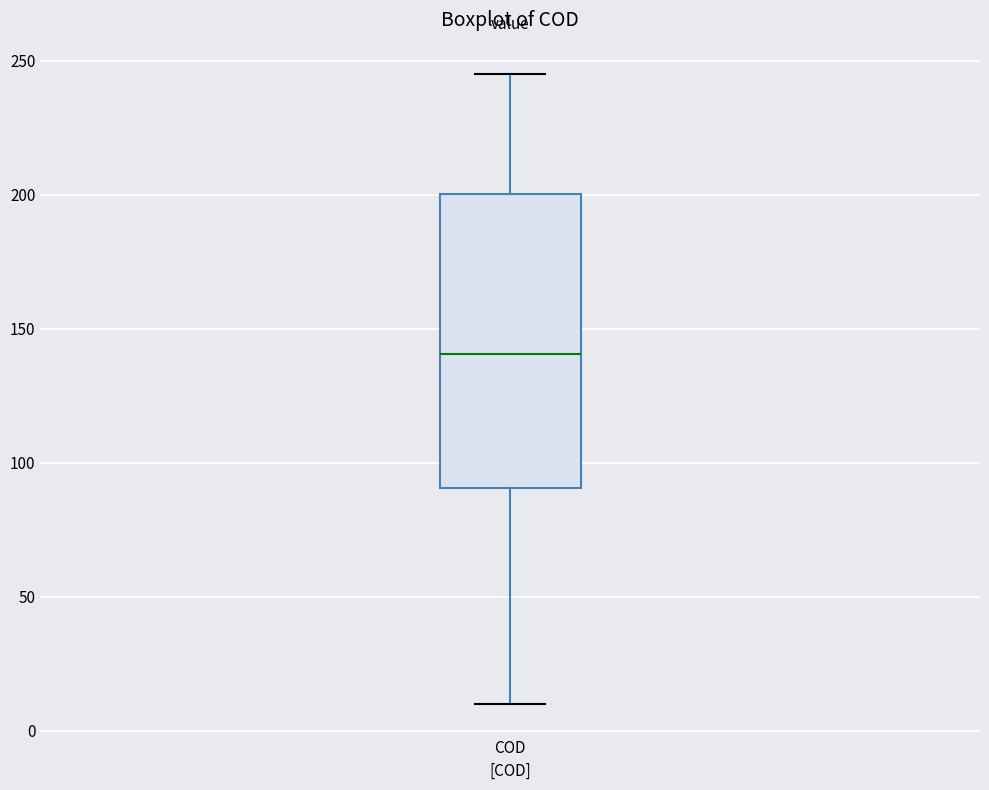

Where does the upper whisker of the box for COD end on the y-axis? The values are not printed on the chart, so give them approximately, as read against the axis.

245